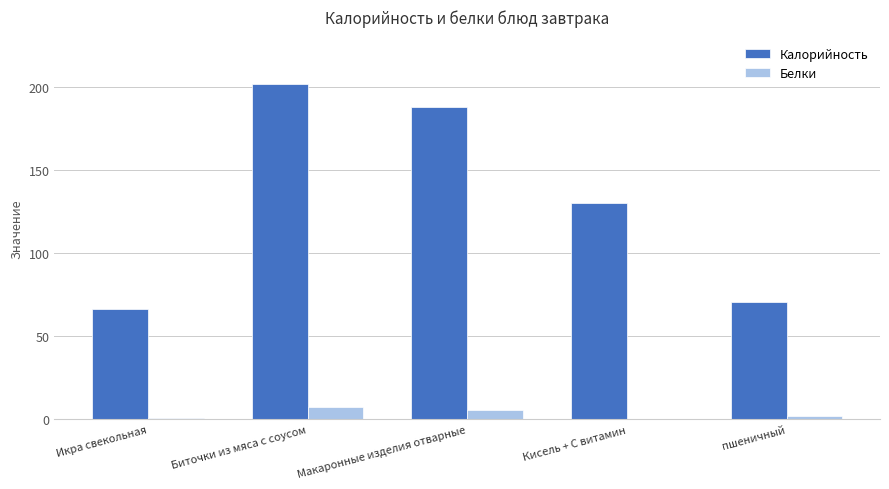

The value of Белки at Макаронные изделия отварные is 5.4. True or false?

True